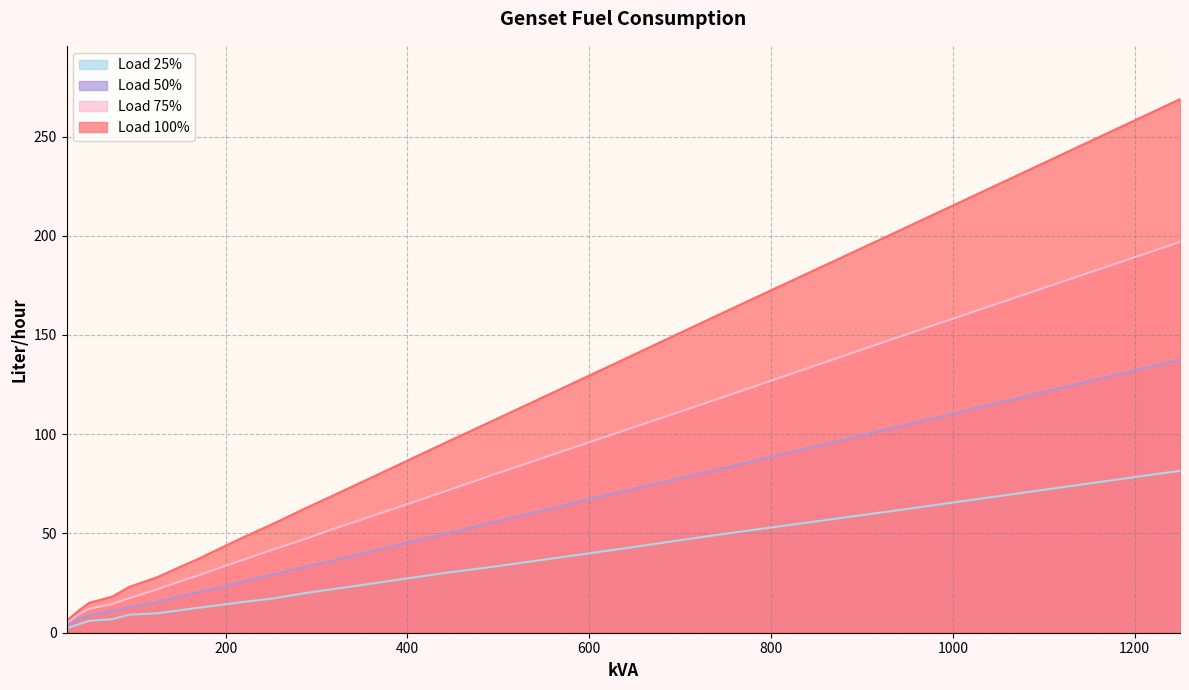

Reading left to right, transcribe all the data shown in this chart.

Load 25%: 2.3	4.2	6.0	6.8	9.1	9.8	11.7	12.5	13.6	15.5	17.1	20.0	21.6	25.7	29.9	33.6	41.6	49.9	61.6	81.6
Load 50%: 3.4	6.8	8.7	11.0	12.9	15.5	18.9	20.4	22.3	25.7	29.1	33.3	35.9	42.7	49.5	56.3	69.9	83.2	103.6	137.6
Load 75%: 4.9	9.1	12.1	14.4	17.4	21.9	26.8	28.7	31.8	36.7	41.6	47.3	51.4	60.9	70.7	80.5	99.8	119.1	148.6	196.9
Load 100%: 6.0	11.0	15.1	18.1	23.1	28.0	34.4	37.0	41.2	48.0	54.4	62.7	68.0	81.3	94.9	108.1	134.9	161.8	201.9	268.8